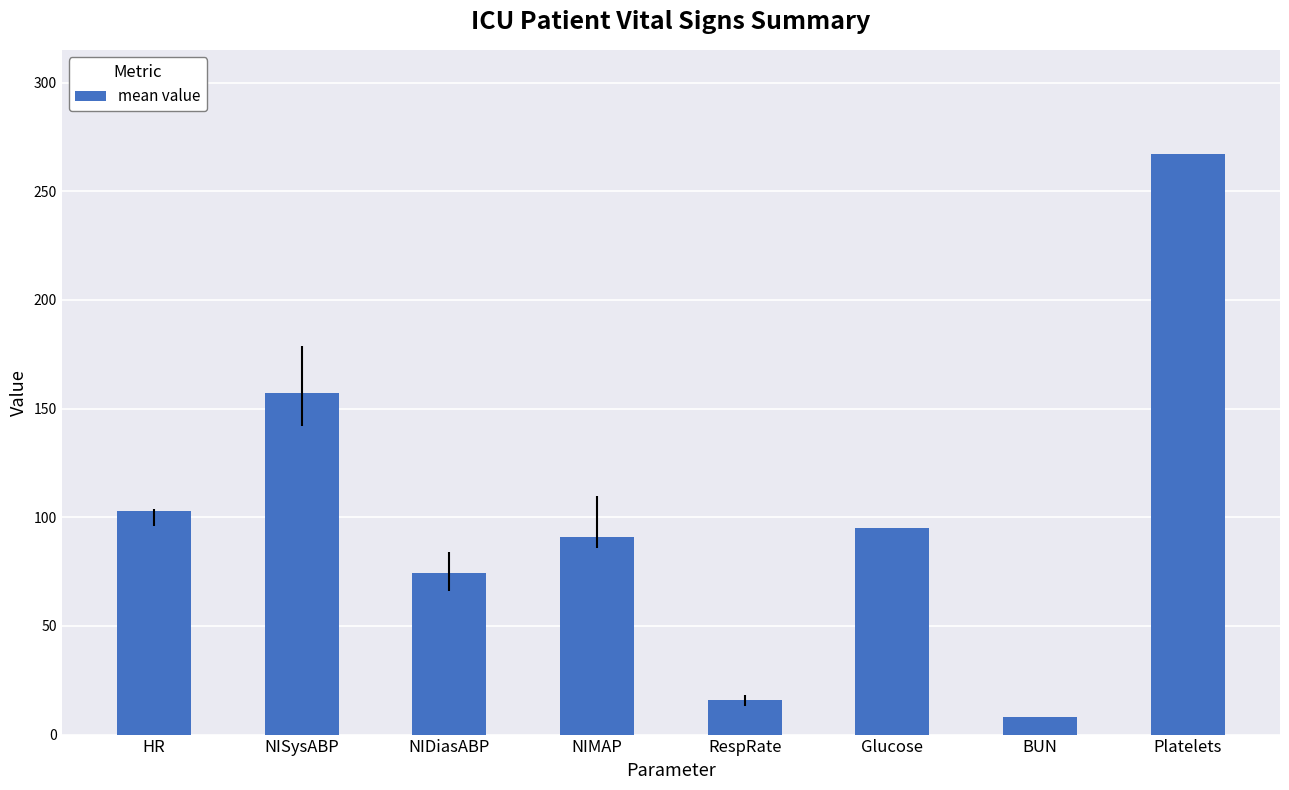

Does the chart contain stacked bars?

No